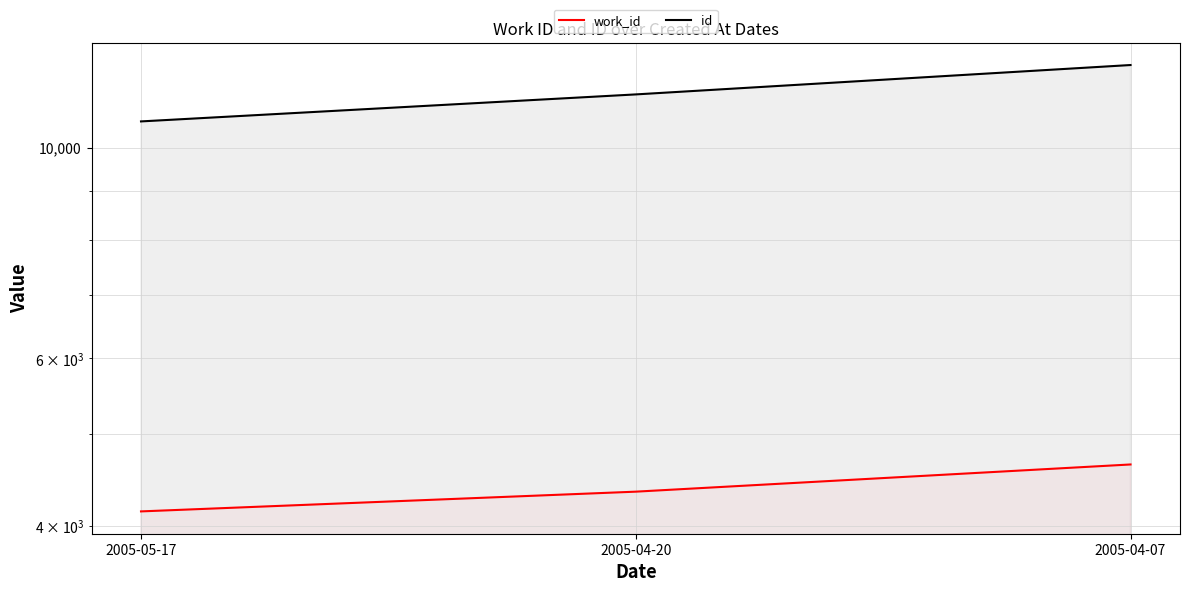

What is the difference between the highest and lowest values at 2005-04-07?

7579